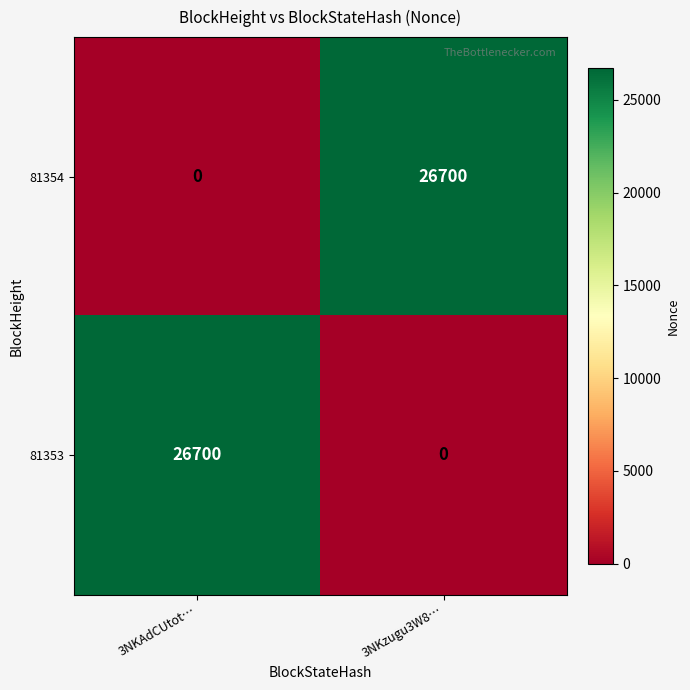

Reading left to right, transcribe all the data shown in this chart.

81354: 3NKAdCUtot…=0	3NKzugu3W8…=26700
81353: 3NKAdCUtot…=26700	3NKzugu3W8…=0